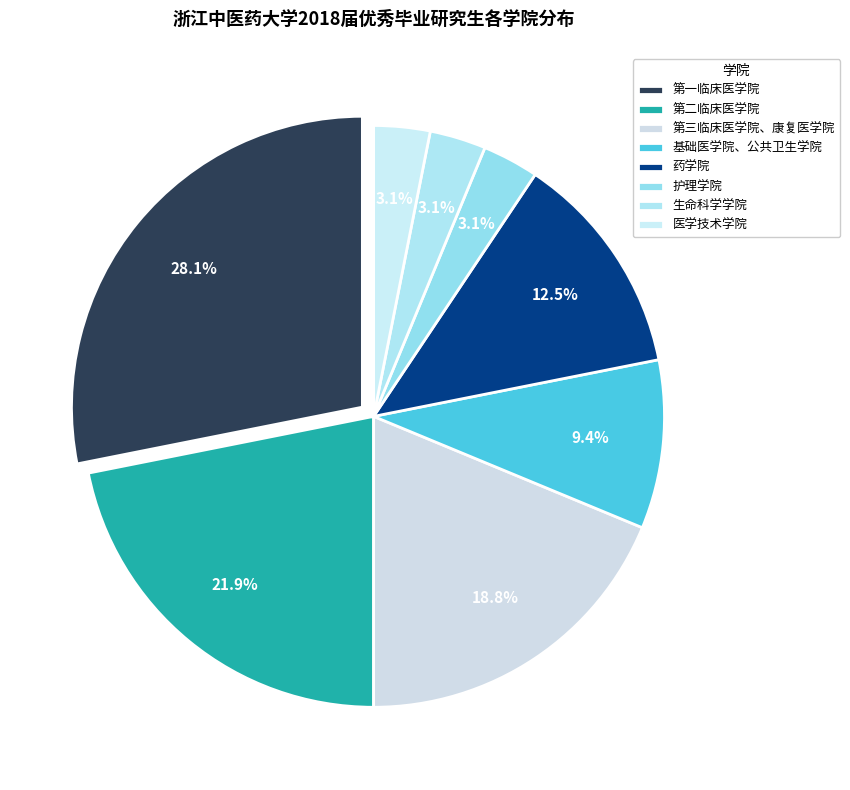

Does 护理学院 account for over 50% of the chart?

No